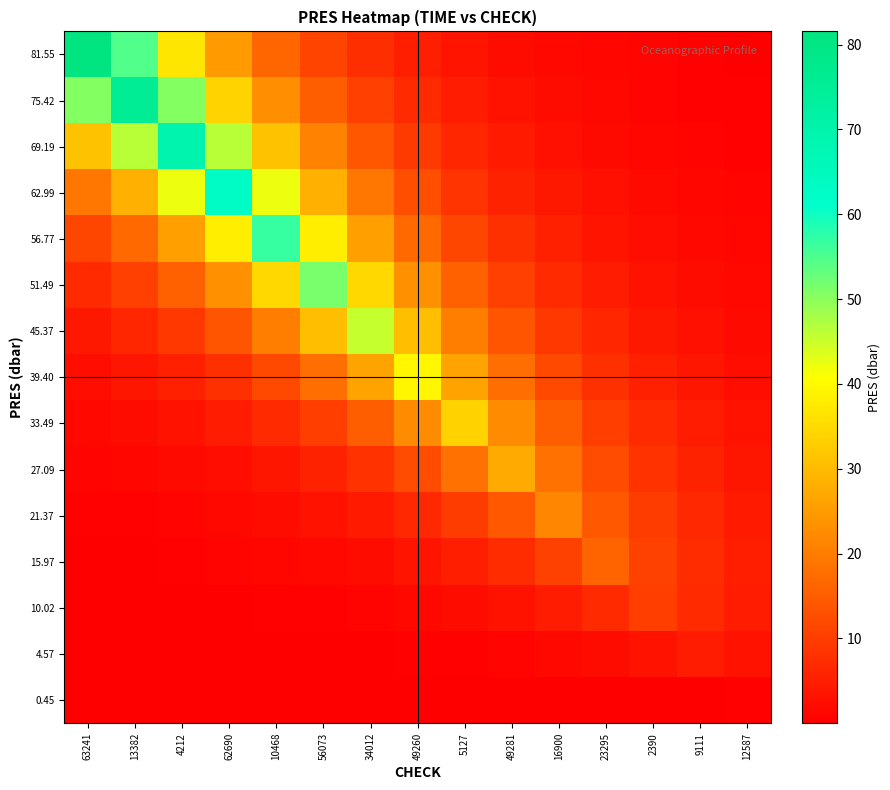

Reading right to left, extract all data points from this chart.

81.55: 12587=0.3	9111=0.4	2390=0.7	23295=1.0	16900=1.5	49281=2.2	5127=3.3	49260=5.0	34012=7.4	56073=11.0	10468=16.5	62690=24.6	4212=36.6	13382=54.7	63241=81.5
75.42: 12587=0.4	9111=0.6	2390=0.9	23295=1.4	16900=2.1	49281=3.1	5127=4.6	49260=6.8	34012=10.2	56073=15.2	10468=22.7	62690=33.9	4212=50.6	13382=75.4	63241=50.6
69.19: 12587=0.6	9111=0.8	2390=1.3	23295=1.9	16900=2.8	49281=4.2	5127=6.3	49260=9.4	34012=14.0	56073=20.8	10468=31.1	62690=46.4	4212=69.2	13382=46.4	63241=31.1
62.99: 12587=0.8	9111=1.2	2390=1.7	23295=2.6	16900=3.8	49281=5.7	5127=8.5	49260=12.7	34012=19.0	56073=28.3	10468=42.2	62690=63.0	4212=42.2	13382=28.3	63241=19.0
56.77: 12587=1.0	9111=1.6	2390=2.3	23295=3.5	16900=5.2	49281=7.7	5127=11.5	49260=17.1	34012=25.5	56073=38.1	10468=56.8	62690=38.1	4212=25.5	13382=17.1	63241=11.5
51.49: 12587=1.4	9111=2.1	2390=3.1	23295=4.7	16900=7.0	49281=10.4	5127=15.5	49260=23.1	34012=34.5	56073=51.5	10468=34.5	62690=23.1	4212=15.5	13382=10.4	63241=7.0
45.37: 12587=1.8	9111=2.8	2390=4.1	23295=6.1	16900=9.2	49281=13.7	5127=20.4	49260=30.4	34012=45.4	56073=30.4	10468=20.4	62690=13.7	4212=9.2	13382=6.1	63241=4.1
39.40: 12587=2.4	9111=3.6	2390=5.3	23295=8.0	16900=11.9	49281=17.7	5127=26.4	49260=39.4	34012=26.4	56073=17.7	10468=11.9	62690=8.0	4212=5.3	13382=3.6	63241=2.4
33.49: 12587=3.0	9111=4.5	2390=6.8	23295=10.1	16900=15.0	49281=22.4	5127=33.5	49260=22.4	34012=15.0	56073=10.1	10468=6.8	62690=4.5	4212=3.0	13382=2.0	63241=1.4
27.09: 12587=3.7	9111=5.5	2390=8.2	23295=12.2	16900=18.2	49281=27.1	5127=18.2	49260=12.2	34012=8.2	56073=5.5	10468=3.7	62690=2.5	4212=1.6	13382=1.1	63241=0.7
21.37: 12587=4.3	9111=6.4	2390=9.6	23295=14.3	16900=21.4	49281=14.3	5127=9.6	49260=6.4	34012=4.3	56073=2.9	10468=1.9	62690=1.3	4212=0.9	13382=0.6	63241=0.4
15.97: 12587=4.8	9111=7.2	2390=10.7	23295=16.0	16900=10.7	49281=7.2	5127=4.8	49260=3.2	34012=2.2	56073=1.4	10468=1.0	62690=0.7	4212=0.4	13382=0.3	63241=0.2
10.02: 12587=4.5	9111=6.7	2390=10.0	23295=6.7	16900=4.5	49281=3.0	5127=2.0	49260=1.4	34012=0.9	56073=0.6	10468=0.4	62690=0.3	4212=0.2	13382=0.1	63241=0.1
4.57: 12587=3.1	9111=4.6	2390=3.1	23295=2.1	16900=1.4	49281=0.9	5127=0.6	49260=0.4	34012=0.3	56073=0.2	10468=0.1	62690=0.1	4212=0.1	13382=0.0	63241=0.0
0.45: 12587=0.5	9111=0.3	2390=0.2	23295=0.1	16900=0.1	49281=0.1	5127=0.0	49260=0.0	34012=0.0	56073=0.0	10468=0.0	62690=0.0	4212=0.0	13382=0.0	63241=0.0